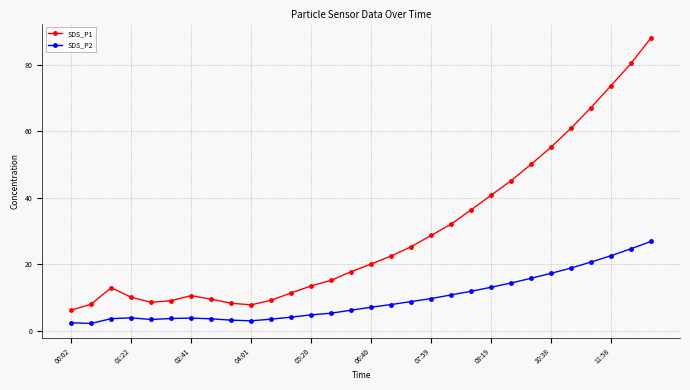

Does the chart have visible grid lines?

Yes